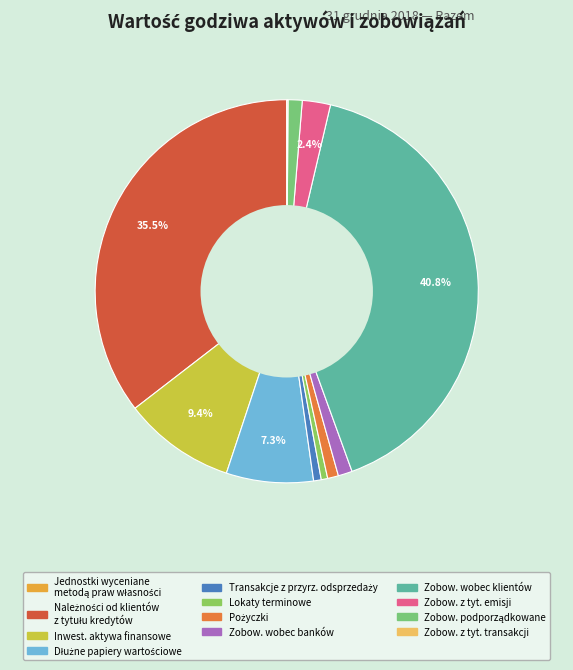

Which slice is the largest?

Zobowiązania wobec klientów